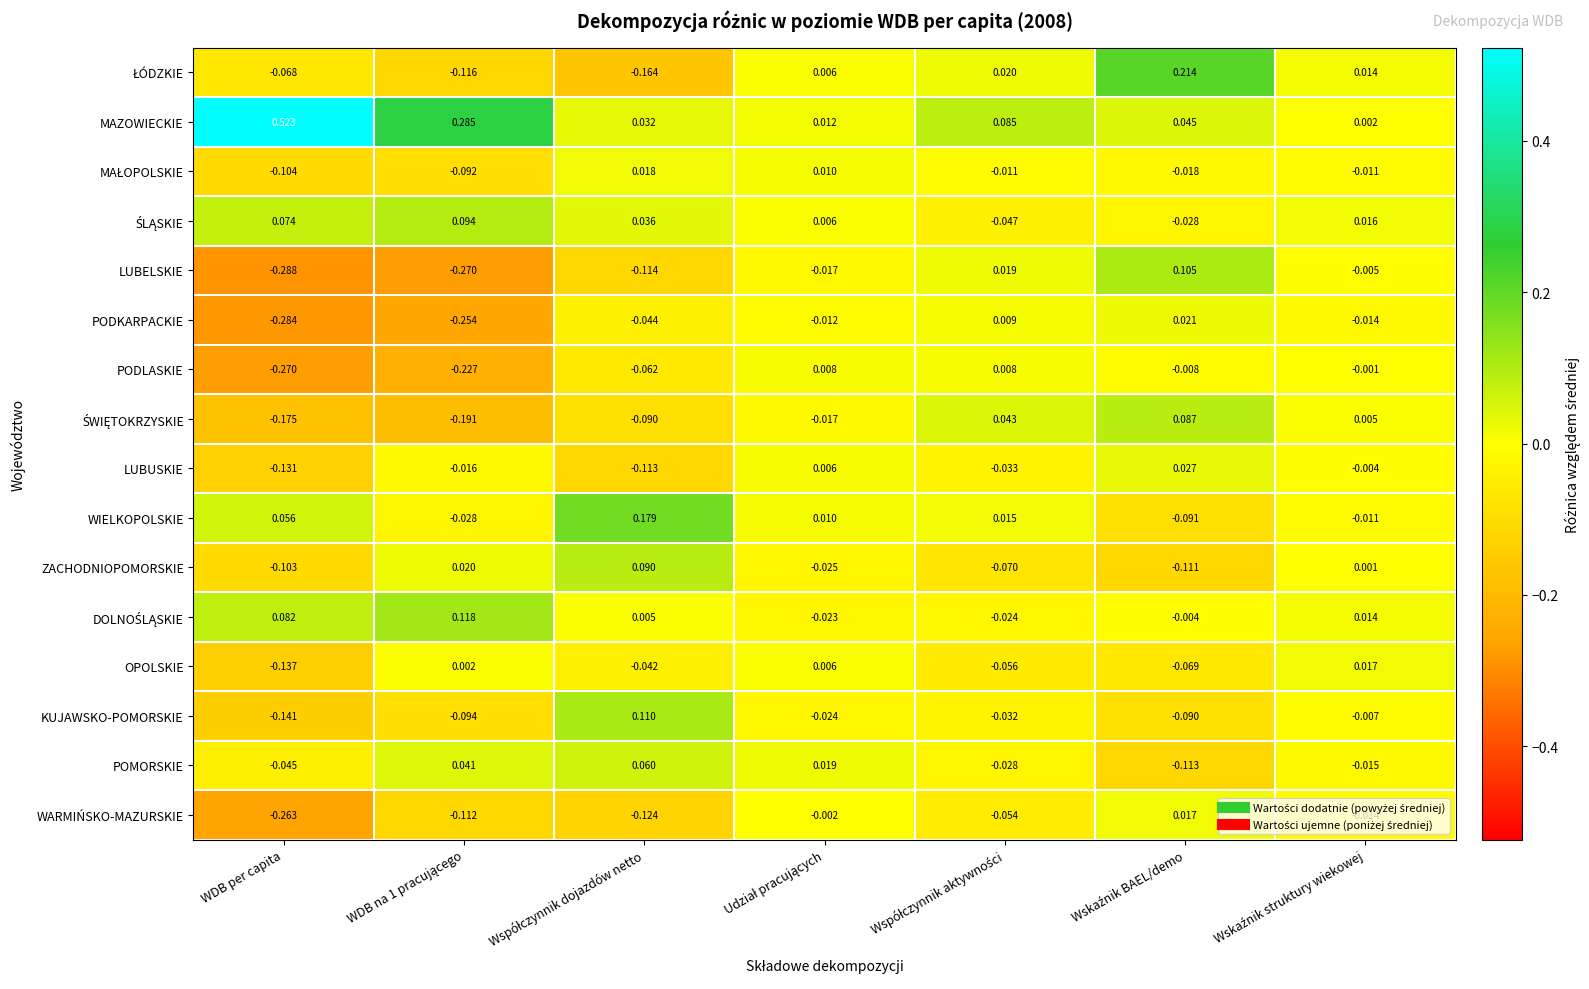

Which category has the highest value across all series?

WDB per capita